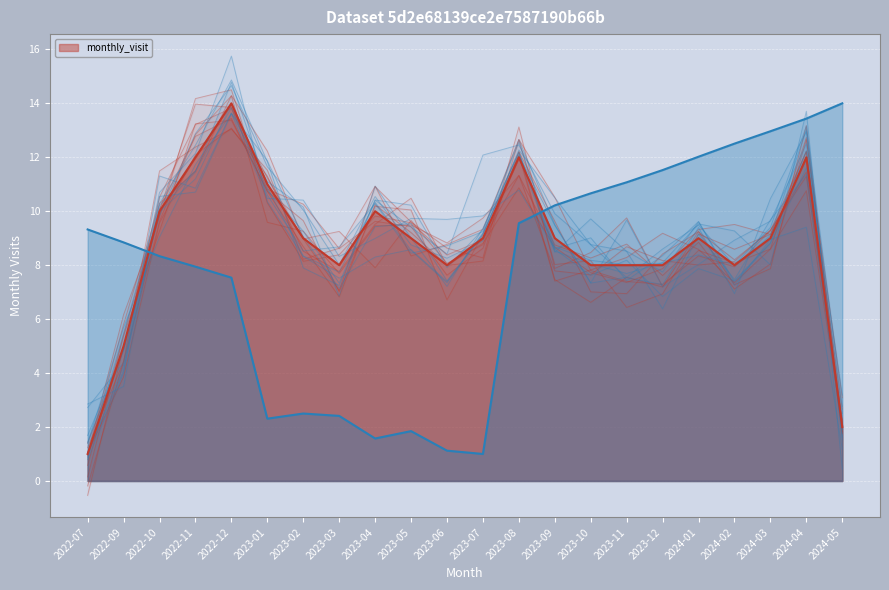

Which label corresponds to the largest value in the chart?

2022-12